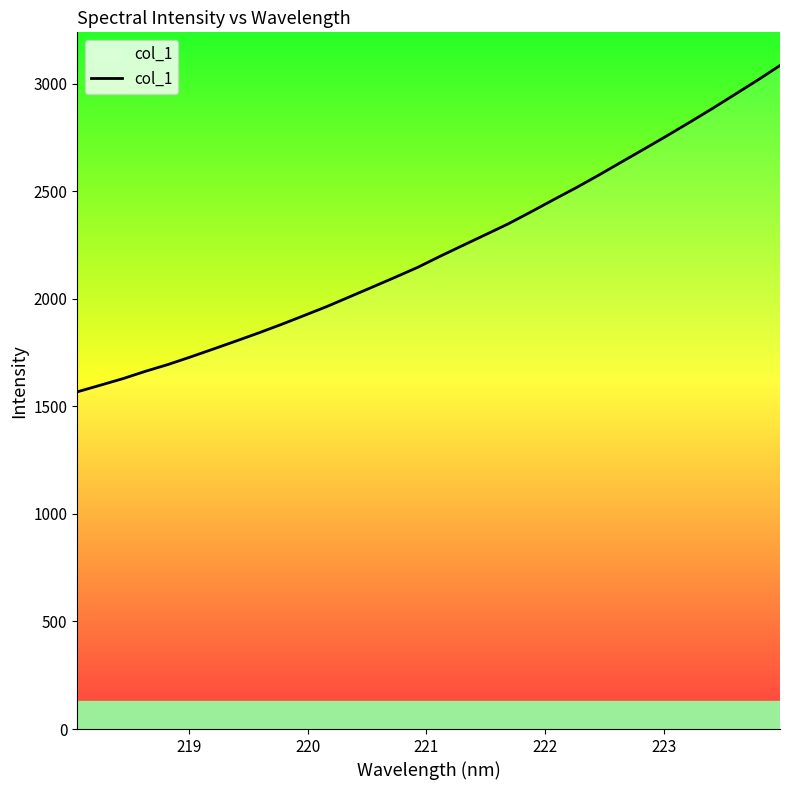

What is the difference between the maximum and minimum values?

1517.0